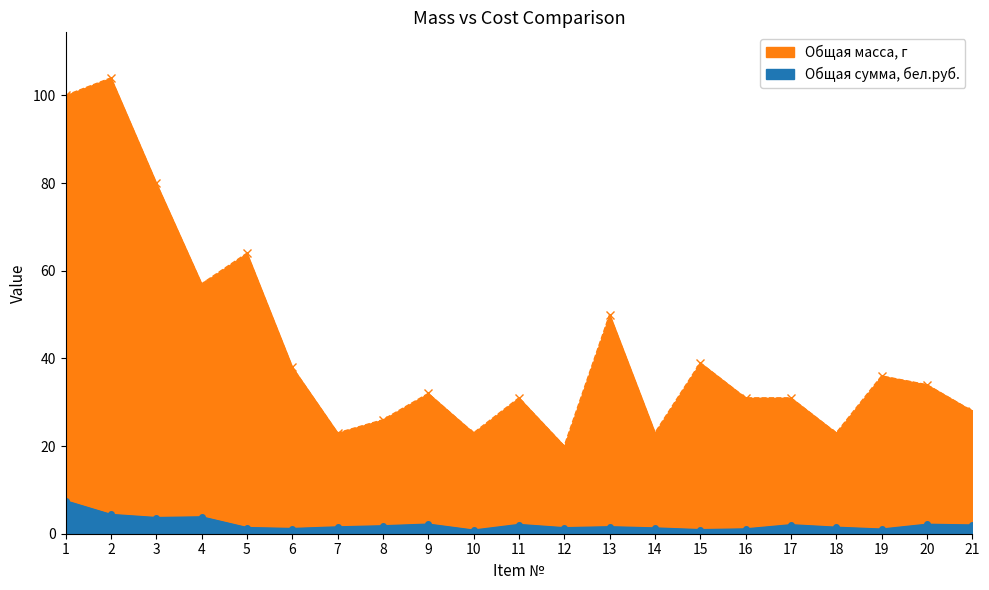

Reading left to right, list all the values displayed in this chart.

Общая масса, г: 1=100.0	2=104.0	3=80.0	4=57.0	5=64.0	6=38.0	7=23.0	8=26.0	9=32.0	10=23.0	11=31.0	12=20.0	13=50.0	14=23.0	15=39.0	16=31.0	17=31.0	18=23.0	19=36.0	20=34.0	21=28.0
Общая сумма, бел.руб.: 1=7.5	2=4.4	3=3.7	4=3.8	5=1.4	6=1.2	7=1.6	8=1.8	9=2.2	10=0.8	11=2.1	12=1.4	13=1.6	14=1.3	15=0.9	16=1.1	17=2.0	18=1.5	19=1.1	20=2.1	21=2.0